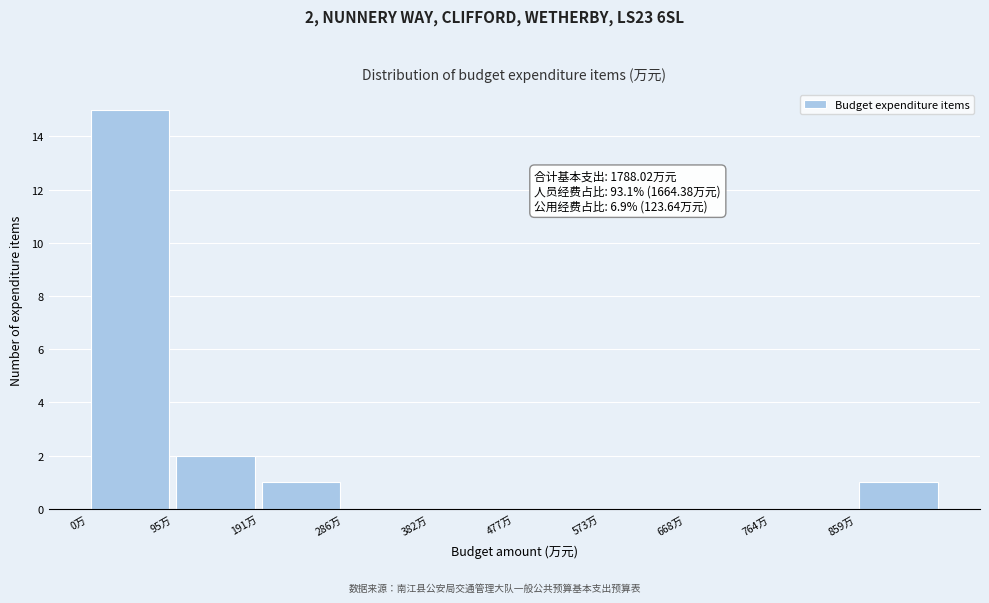

Over which range of the x-axis is the bar tallest?

0 to 100